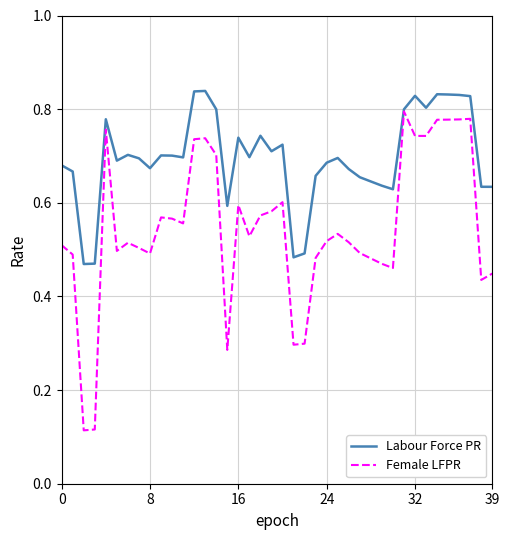

In Female LFPR, how many points are higher than both neighbors (excluding endpoints)?

9